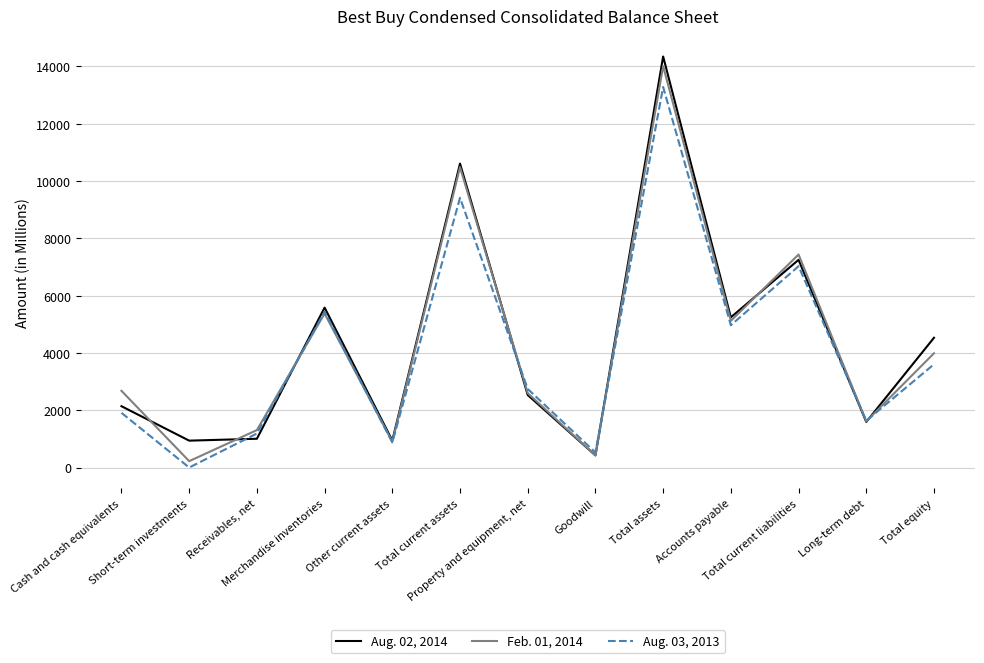

What is the total value across all series at Other current assets?

2722